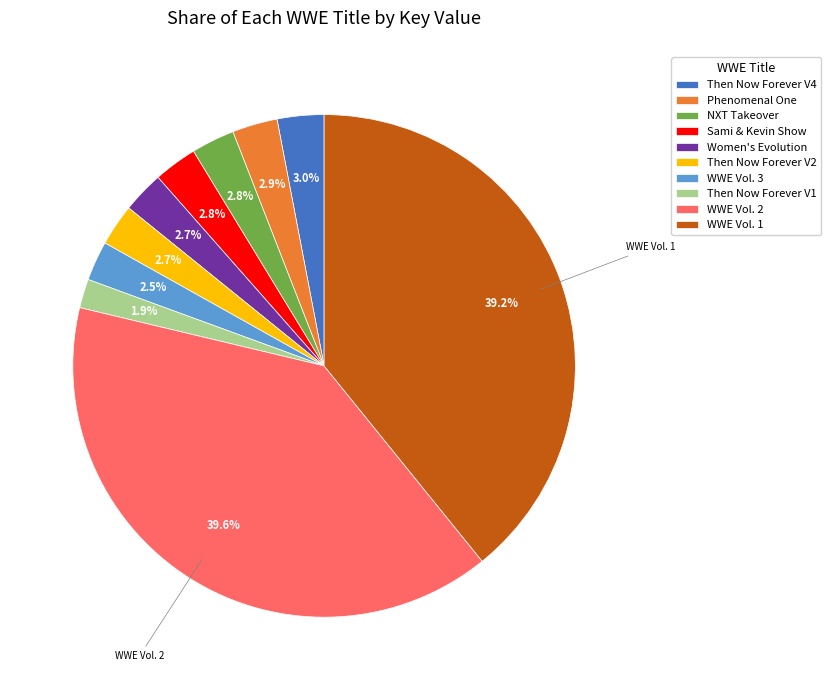

How many segments does this pie chart have?

10